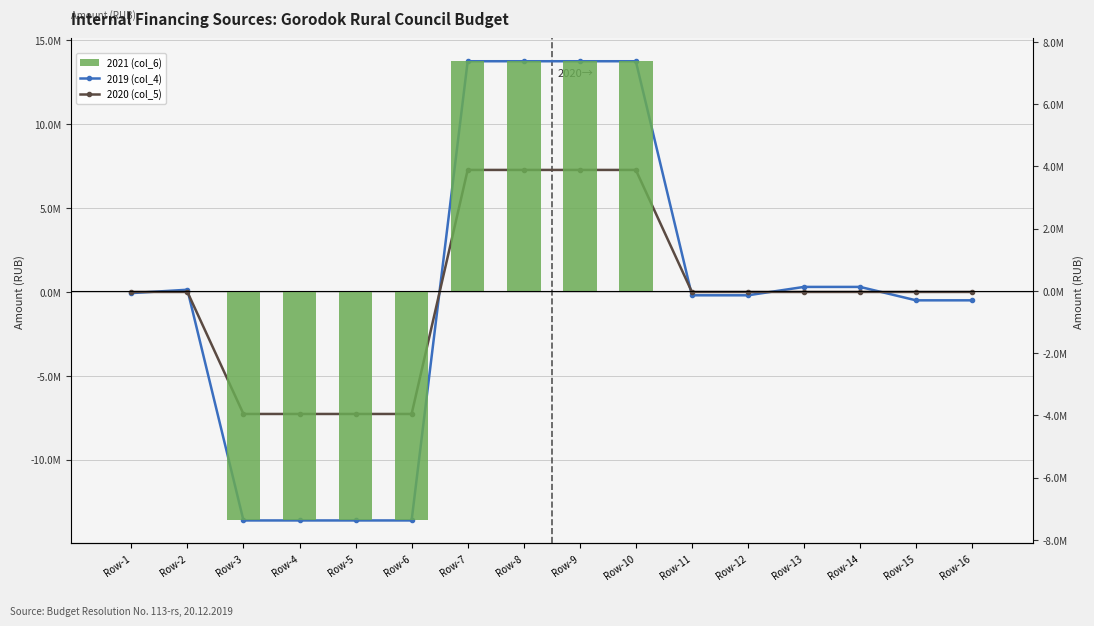

How many values in the 2019 (col_4) series are below -68550?

9